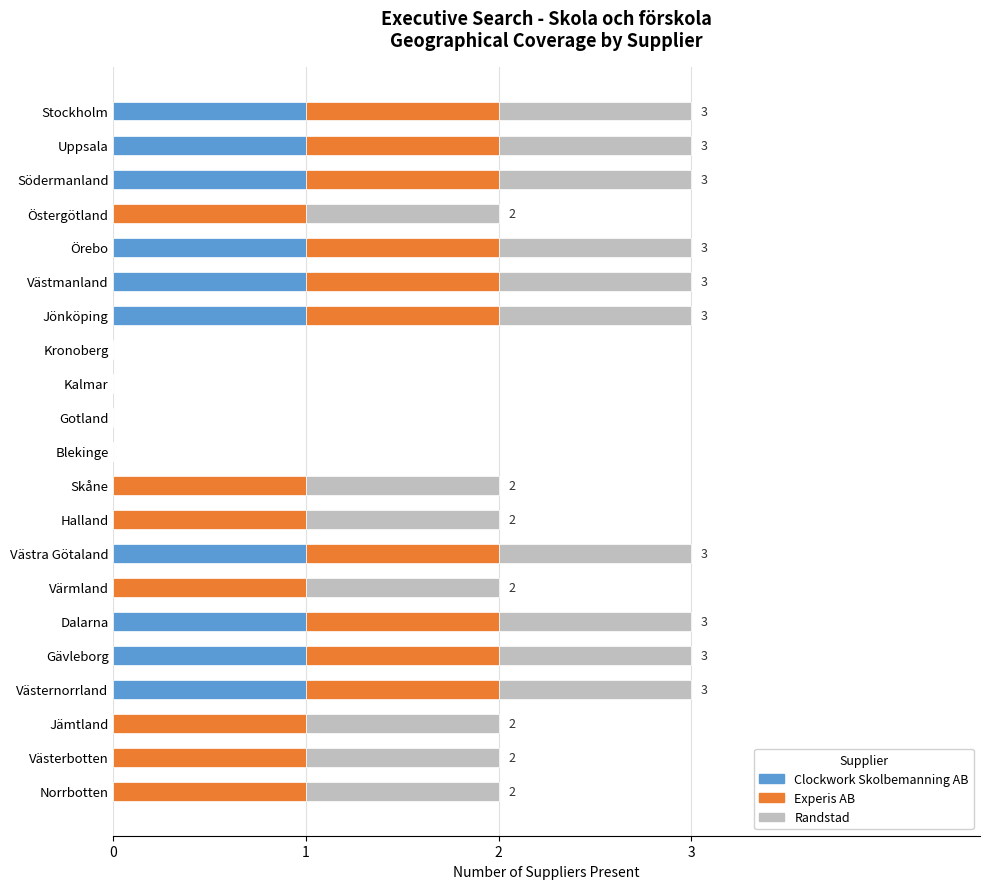

What is the total value across all series at Gävleborg?

3